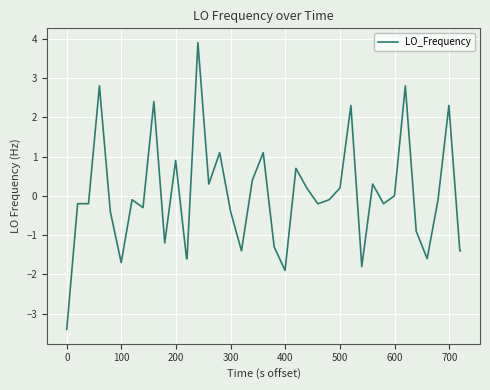

What is the minimum value shown in the chart?

-3.4